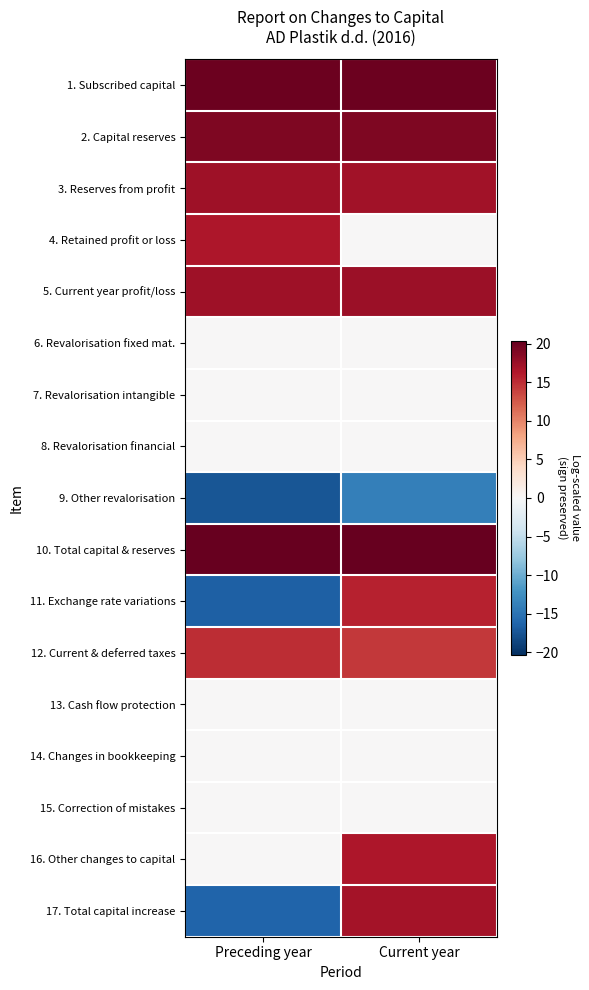

Reading left to right, transcribe all the data shown in this chart.

1. Subscribed capital: Preceding year=19.9	Current year=19.9
2. Capital reserves: Preceding year=19.0	Current year=19.0
3. Reserves from profit: Preceding year=17.3	Current year=17.1
4. Retained profit or loss: Preceding year=16.4	Current year=0.0
5. Current year profit/loss: Preceding year=17.3	Current year=17.4
6. Revalorisation fixed mat.: Preceding year=0.0	Current year=0.0
7. Revalorisation intangible: Preceding year=0.0	Current year=0.0
8. Revalorisation financial: Preceding year=0.0	Current year=0.0
9. Other revalorisation: Preceding year=-17.4	Current year=-14.0
10. Total capital & reserves: Preceding year=20.3	Current year=20.3
11. Exchange rate variations: Preceding year=-16.5	Current year=15.7
12. Current & deferred taxes: Preceding year=14.9	Current year=14.3
13. Cash flow protection: Preceding year=0.0	Current year=0.0
14. Changes in bookkeeping: Preceding year=0.0	Current year=0.0
15. Correction of mistakes: Preceding year=0.0	Current year=0.0
16. Other changes to capital: Preceding year=0.0	Current year=16.4
17. Total capital increase: Preceding year=-16.3	Current year=16.9